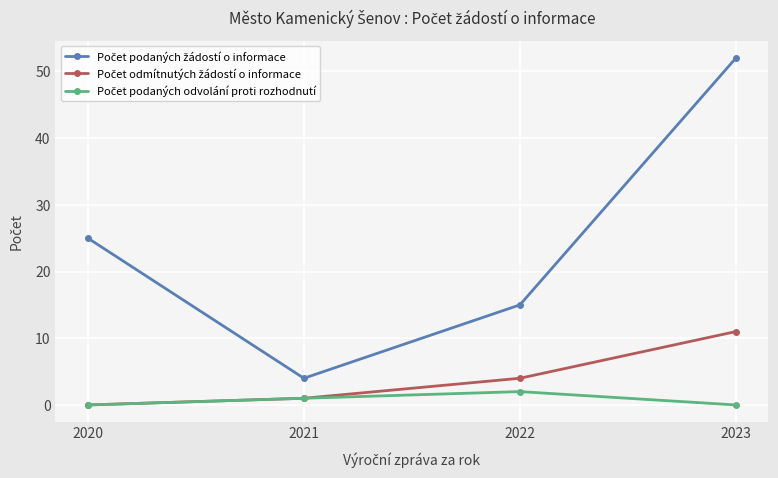

How many series are shown in this chart?

3